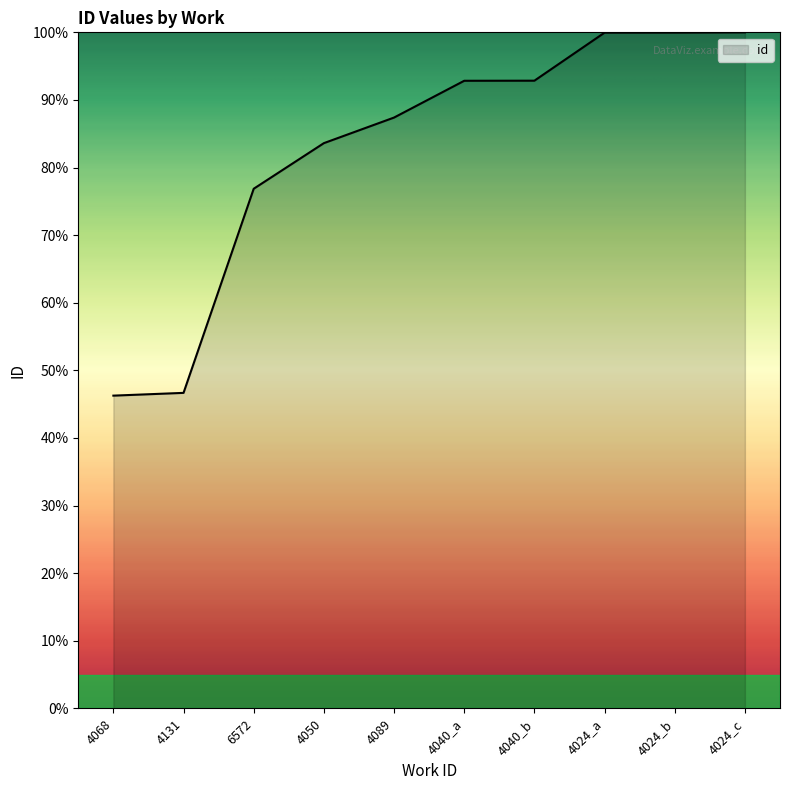

What is the sum of all values?

826.4